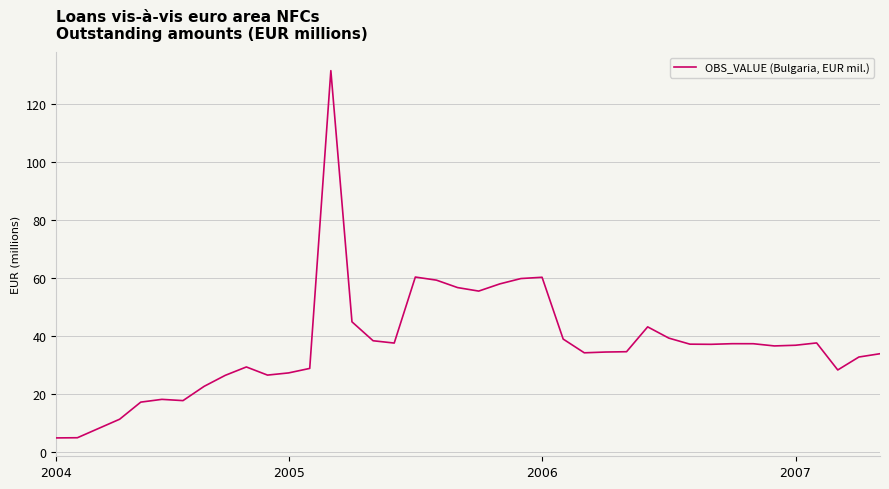

What is the smallest value displayed?

5.0